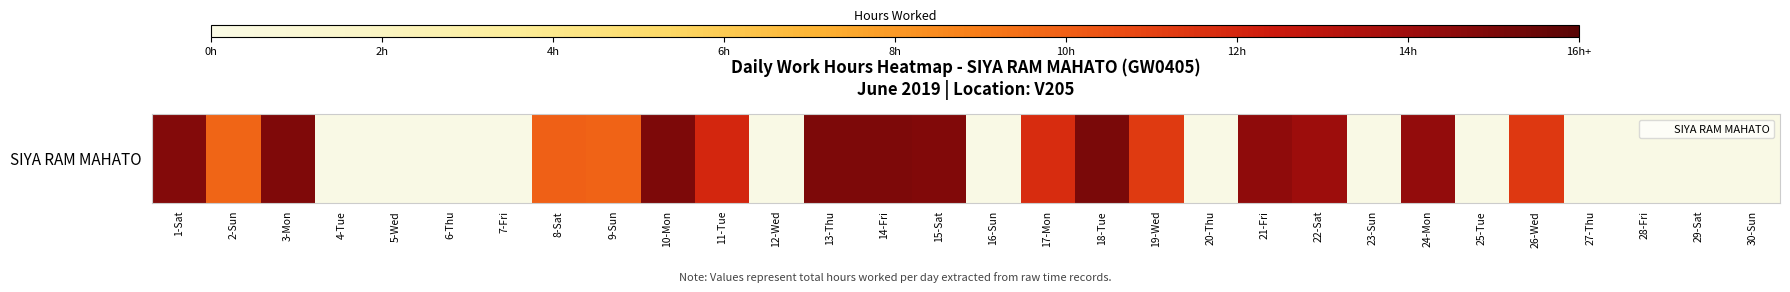

Reading right to left, what are all the values shown in this chart?

0.0	0.0	0.0	0.0	11.3	0.0	14.3	0.0	14.1	14.4	0.0	11.3	15.1	11.8	0.0	14.8	15.0	15.0	0.0	12.0	15.0	9.8	10.0	0.0	0.0	0.0	0.0	14.9	9.8	14.8